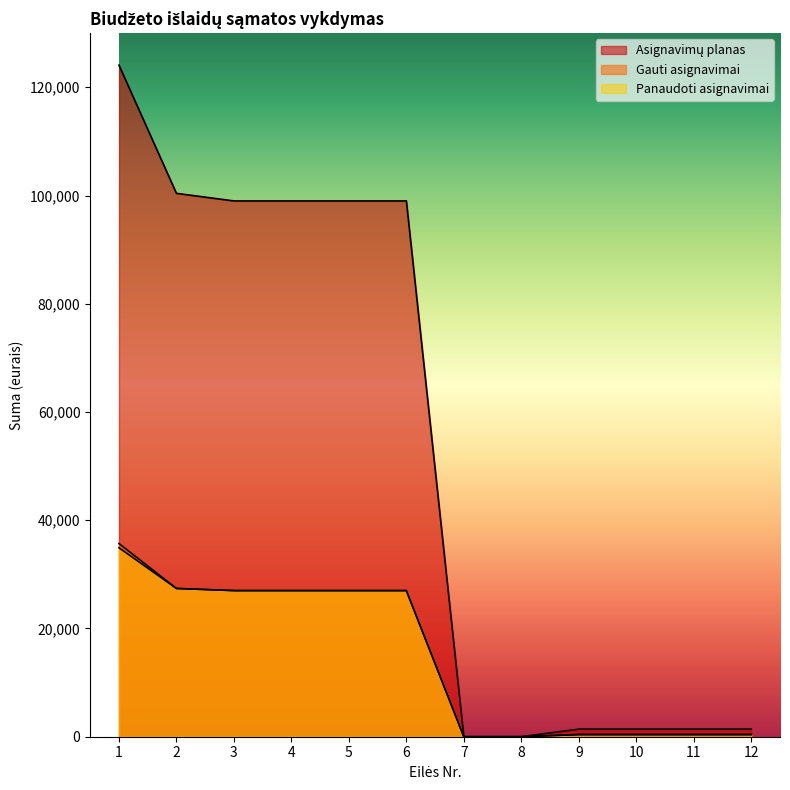

List the series in order of their peak value, lowest first.

Panaudoti asignavimai, Gauti asignavimai, Asignavimų planas